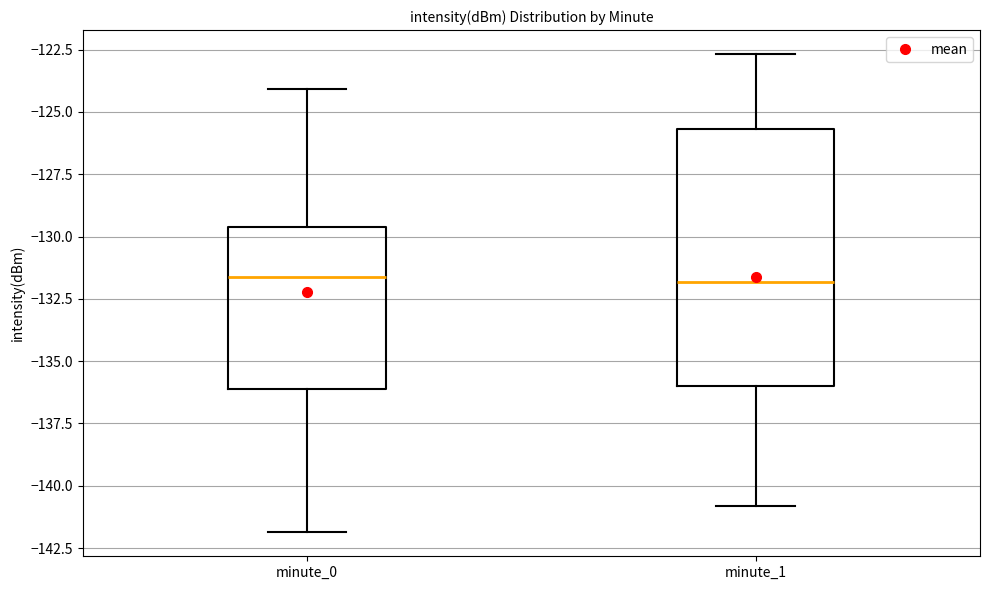

Reading left to right, read every box against the y-axis: the position of its median line, the range the box covers, and the ends of its whiskers. The values are not printed on the chart, so give them approximately, as read against the axis.

minute_0: median -131.5, box -136.0 to -129.5, whiskers -142.0 to -124.0
minute_1: median -132.0, box -136.0 to -125.5, whiskers -141.0 to -122.5